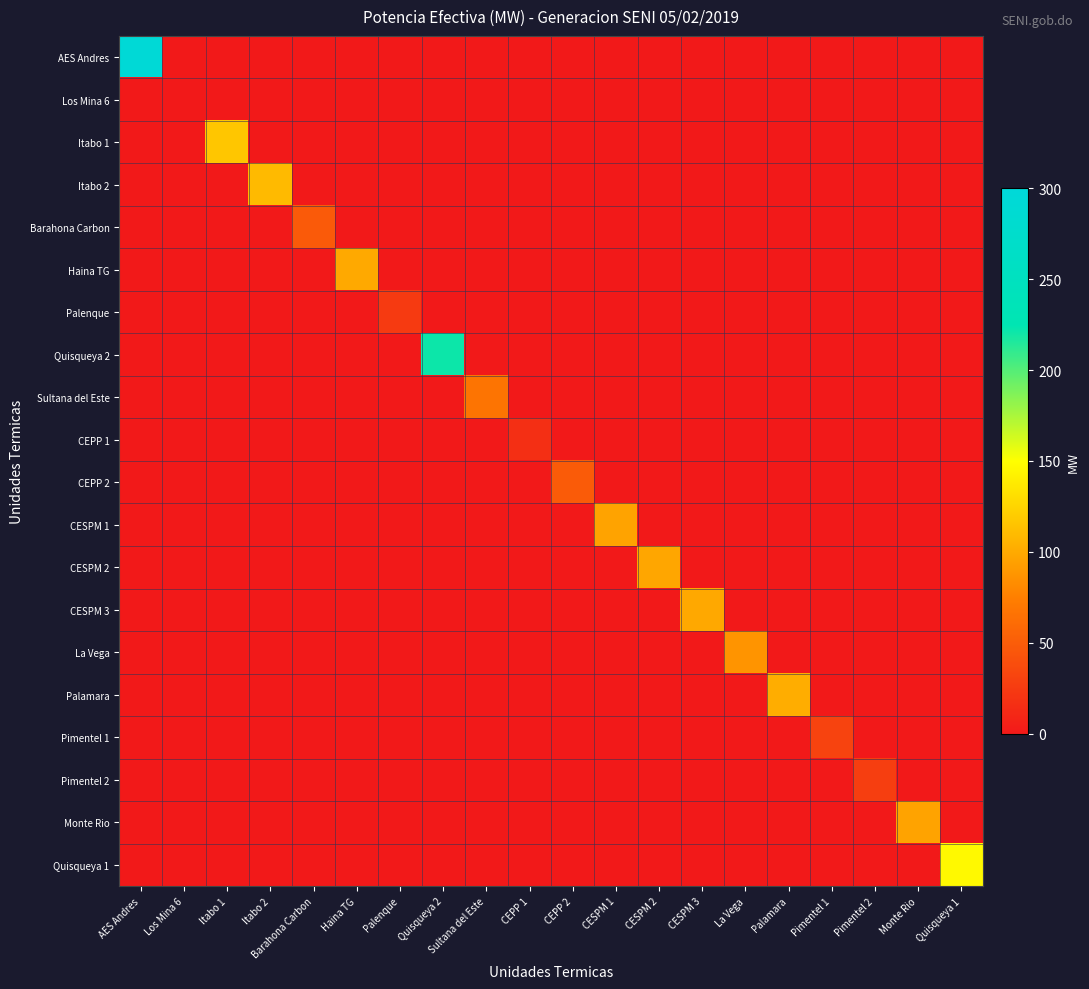

Reading right to left, what are all the values shown in this chart?

AES Andres: Quisqueya 1=0.0	Monte Rio=0.0	Pimentel 2=0.0	Pimentel 1=0.0	Palamara=0.0	La Vega=0.0	CESPM 3=0.0	CESPM 2=0.0	CESPM 1=0.0	CEPP 2=0.0	CEPP 1=0.0	Sultana del Este=0.0	Quisqueya 2=0.0	Palenque=0.0	Haina TG=0.0	Barahona Carbon=0.0	Itabo 2=0.0	Itabo 1=0.0	Los Mina 6=0.0	AES Andres=296.0
Los Mina 6: Quisqueya 1=0.0	Monte Rio=0.0	Pimentel 2=0.0	Pimentel 1=0.0	Palamara=0.0	La Vega=0.0	CESPM 3=0.0	CESPM 2=0.0	CESPM 1=0.0	CEPP 2=0.0	CEPP 1=0.0	Sultana del Este=0.0	Quisqueya 2=0.0	Palenque=0.0	Haina TG=0.0	Barahona Carbon=0.0	Itabo 2=0.0	Itabo 1=0.0	Los Mina 6=0.0	AES Andres=0.0
Itabo 1: Quisqueya 1=0.0	Monte Rio=0.0	Pimentel 2=0.0	Pimentel 1=0.0	Palamara=0.0	La Vega=0.0	CESPM 3=0.0	CESPM 2=0.0	CESPM 1=0.0	CEPP 2=0.0	CEPP 1=0.0	Sultana del Este=0.0	Quisqueya 2=0.0	Palenque=0.0	Haina TG=0.0	Barahona Carbon=0.0	Itabo 2=0.0	Itabo 1=117.0	Los Mina 6=0.0	AES Andres=0.0
Itabo 2: Quisqueya 1=0.0	Monte Rio=0.0	Pimentel 2=0.0	Pimentel 1=0.0	Palamara=0.0	La Vega=0.0	CESPM 3=0.0	CESPM 2=0.0	CESPM 1=0.0	CEPP 2=0.0	CEPP 1=0.0	Sultana del Este=0.0	Quisqueya 2=0.0	Palenque=0.0	Haina TG=0.0	Barahona Carbon=0.0	Itabo 2=110.0	Itabo 1=0.0	Los Mina 6=0.0	AES Andres=0.0
Barahona Carbon: Quisqueya 1=0.0	Monte Rio=0.0	Pimentel 2=0.0	Pimentel 1=0.0	Palamara=0.0	La Vega=0.0	CESPM 3=0.0	CESPM 2=0.0	CESPM 1=0.0	CEPP 2=0.0	CEPP 1=0.0	Sultana del Este=0.0	Quisqueya 2=0.0	Palenque=0.0	Haina TG=0.0	Barahona Carbon=48.4	Itabo 2=0.0	Itabo 1=0.0	Los Mina 6=0.0	AES Andres=0.0
Haina TG: Quisqueya 1=0.0	Monte Rio=0.0	Pimentel 2=0.0	Pimentel 1=0.0	Palamara=0.0	La Vega=0.0	CESPM 3=0.0	CESPM 2=0.0	CESPM 1=0.0	CEPP 2=0.0	CEPP 1=0.0	Sultana del Este=0.0	Quisqueya 2=0.0	Palenque=0.0	Haina TG=99.8	Barahona Carbon=0.0	Itabo 2=0.0	Itabo 1=0.0	Los Mina 6=0.0	AES Andres=0.0
Palenque: Quisqueya 1=0.0	Monte Rio=0.0	Pimentel 2=0.0	Pimentel 1=0.0	Palamara=0.0	La Vega=0.0	CESPM 3=0.0	CESPM 2=0.0	CESPM 1=0.0	CEPP 2=0.0	CEPP 1=0.0	Sultana del Este=0.0	Quisqueya 2=0.0	Palenque=24.2	Haina TG=0.0	Barahona Carbon=0.0	Itabo 2=0.0	Itabo 1=0.0	Los Mina 6=0.0	AES Andres=0.0
Quisqueya 2: Quisqueya 1=0.0	Monte Rio=0.0	Pimentel 2=0.0	Pimentel 1=0.0	Palamara=0.0	La Vega=0.0	CESPM 3=0.0	CESPM 2=0.0	CESPM 1=0.0	CEPP 2=0.0	CEPP 1=0.0	Sultana del Este=0.0	Quisqueya 2=220.9	Palenque=0.0	Haina TG=0.0	Barahona Carbon=0.0	Itabo 2=0.0	Itabo 1=0.0	Los Mina 6=0.0	AES Andres=0.0
Sultana del Este: Quisqueya 1=0.0	Monte Rio=0.0	Pimentel 2=0.0	Pimentel 1=0.0	Palamara=0.0	La Vega=0.0	CESPM 3=0.0	CESPM 2=0.0	CESPM 1=0.0	CEPP 2=0.0	CEPP 1=0.0	Sultana del Este=66.8	Quisqueya 2=0.0	Palenque=0.0	Haina TG=0.0	Barahona Carbon=0.0	Itabo 2=0.0	Itabo 1=0.0	Los Mina 6=0.0	AES Andres=0.0
CEPP 1: Quisqueya 1=0.0	Monte Rio=0.0	Pimentel 2=0.0	Pimentel 1=0.0	Palamara=0.0	La Vega=0.0	CESPM 3=0.0	CESPM 2=0.0	CESPM 1=0.0	CEPP 2=0.0	CEPP 1=16.2	Sultana del Este=0.0	Quisqueya 2=0.0	Palenque=0.0	Haina TG=0.0	Barahona Carbon=0.0	Itabo 2=0.0	Itabo 1=0.0	Los Mina 6=0.0	AES Andres=0.0
CEPP 2: Quisqueya 1=0.0	Monte Rio=0.0	Pimentel 2=0.0	Pimentel 1=0.0	Palamara=0.0	La Vega=0.0	CESPM 3=0.0	CESPM 2=0.0	CESPM 1=0.0	CEPP 2=49.0	CEPP 1=0.0	Sultana del Este=0.0	Quisqueya 2=0.0	Palenque=0.0	Haina TG=0.0	Barahona Carbon=0.0	Itabo 2=0.0	Itabo 1=0.0	Los Mina 6=0.0	AES Andres=0.0
CESPM 1: Quisqueya 1=0.0	Monte Rio=0.0	Pimentel 2=0.0	Pimentel 1=0.0	Palamara=0.0	La Vega=0.0	CESPM 3=0.0	CESPM 2=0.0	CESPM 1=96.3	CEPP 2=0.0	CEPP 1=0.0	Sultana del Este=0.0	Quisqueya 2=0.0	Palenque=0.0	Haina TG=0.0	Barahona Carbon=0.0	Itabo 2=0.0	Itabo 1=0.0	Los Mina 6=0.0	AES Andres=0.0
CESPM 2: Quisqueya 1=0.0	Monte Rio=0.0	Pimentel 2=0.0	Pimentel 1=0.0	Palamara=0.0	La Vega=0.0	CESPM 3=0.0	CESPM 2=98.4	CESPM 1=0.0	CEPP 2=0.0	CEPP 1=0.0	Sultana del Este=0.0	Quisqueya 2=0.0	Palenque=0.0	Haina TG=0.0	Barahona Carbon=0.0	Itabo 2=0.0	Itabo 1=0.0	Los Mina 6=0.0	AES Andres=0.0
CESPM 3: Quisqueya 1=0.0	Monte Rio=0.0	Pimentel 2=0.0	Pimentel 1=0.0	Palamara=0.0	La Vega=0.0	CESPM 3=99.6	CESPM 2=0.0	CESPM 1=0.0	CEPP 2=0.0	CEPP 1=0.0	Sultana del Este=0.0	Quisqueya 2=0.0	Palenque=0.0	Haina TG=0.0	Barahona Carbon=0.0	Itabo 2=0.0	Itabo 1=0.0	Los Mina 6=0.0	AES Andres=0.0
La Vega: Quisqueya 1=0.0	Monte Rio=0.0	Pimentel 2=0.0	Pimentel 1=0.0	Palamara=0.0	La Vega=87.6	CESPM 3=0.0	CESPM 2=0.0	CESPM 1=0.0	CEPP 2=0.0	CEPP 1=0.0	Sultana del Este=0.0	Quisqueya 2=0.0	Palenque=0.0	Haina TG=0.0	Barahona Carbon=0.0	Itabo 2=0.0	Itabo 1=0.0	Los Mina 6=0.0	AES Andres=0.0
Palamara: Quisqueya 1=0.0	Monte Rio=0.0	Pimentel 2=0.0	Pimentel 1=0.0	Palamara=102.5	La Vega=0.0	CESPM 3=0.0	CESPM 2=0.0	CESPM 1=0.0	CEPP 2=0.0	CEPP 1=0.0	Sultana del Este=0.0	Quisqueya 2=0.0	Palenque=0.0	Haina TG=0.0	Barahona Carbon=0.0	Itabo 2=0.0	Itabo 1=0.0	Los Mina 6=0.0	AES Andres=0.0
Pimentel 1: Quisqueya 1=0.0	Monte Rio=0.0	Pimentel 2=0.0	Pimentel 1=30.8	Palamara=0.0	La Vega=0.0	CESPM 3=0.0	CESPM 2=0.0	CESPM 1=0.0	CEPP 2=0.0	CEPP 1=0.0	Sultana del Este=0.0	Quisqueya 2=0.0	Palenque=0.0	Haina TG=0.0	Barahona Carbon=0.0	Itabo 2=0.0	Itabo 1=0.0	Los Mina 6=0.0	AES Andres=0.0
Pimentel 2: Quisqueya 1=0.0	Monte Rio=0.0	Pimentel 2=27.5	Pimentel 1=0.0	Palamara=0.0	La Vega=0.0	CESPM 3=0.0	CESPM 2=0.0	CESPM 1=0.0	CEPP 2=0.0	CEPP 1=0.0	Sultana del Este=0.0	Quisqueya 2=0.0	Palenque=0.0	Haina TG=0.0	Barahona Carbon=0.0	Itabo 2=0.0	Itabo 1=0.0	Los Mina 6=0.0	AES Andres=0.0
Monte Rio: Quisqueya 1=0.0	Monte Rio=96.6	Pimentel 2=0.0	Pimentel 1=0.0	Palamara=0.0	La Vega=0.0	CESPM 3=0.0	CESPM 2=0.0	CESPM 1=0.0	CEPP 2=0.0	CEPP 1=0.0	Sultana del Este=0.0	Quisqueya 2=0.0	Palenque=0.0	Haina TG=0.0	Barahona Carbon=0.0	Itabo 2=0.0	Itabo 1=0.0	Los Mina 6=0.0	AES Andres=0.0
Quisqueya 1: Quisqueya 1=147.0	Monte Rio=0.0	Pimentel 2=0.0	Pimentel 1=0.0	Palamara=0.0	La Vega=0.0	CESPM 3=0.0	CESPM 2=0.0	CESPM 1=0.0	CEPP 2=0.0	CEPP 1=0.0	Sultana del Este=0.0	Quisqueya 2=0.0	Palenque=0.0	Haina TG=0.0	Barahona Carbon=0.0	Itabo 2=0.0	Itabo 1=0.0	Los Mina 6=0.0	AES Andres=0.0